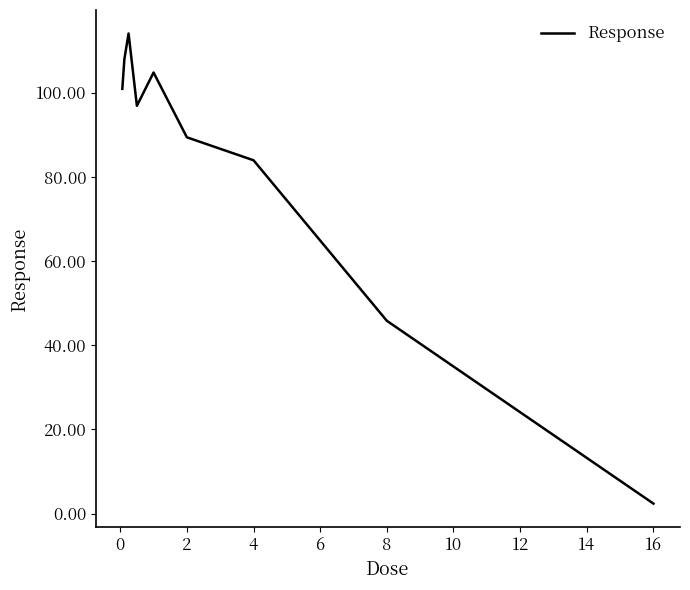

What is the greatest value displayed?

114.1